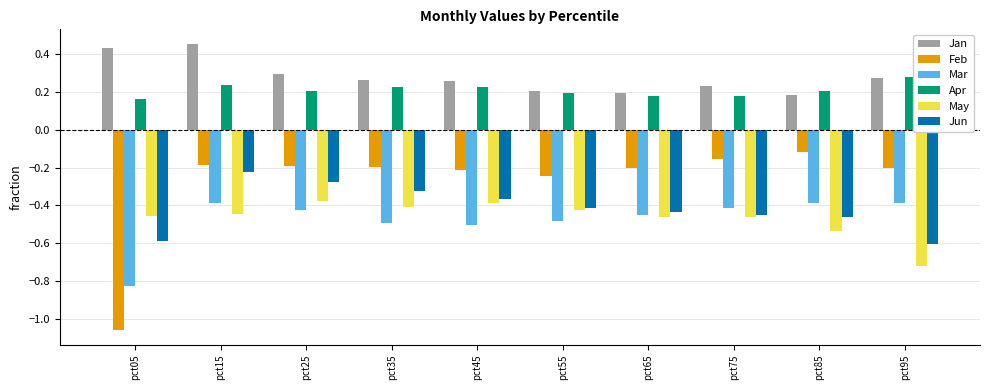

Which series changed the most between pct35 and pct95?

May